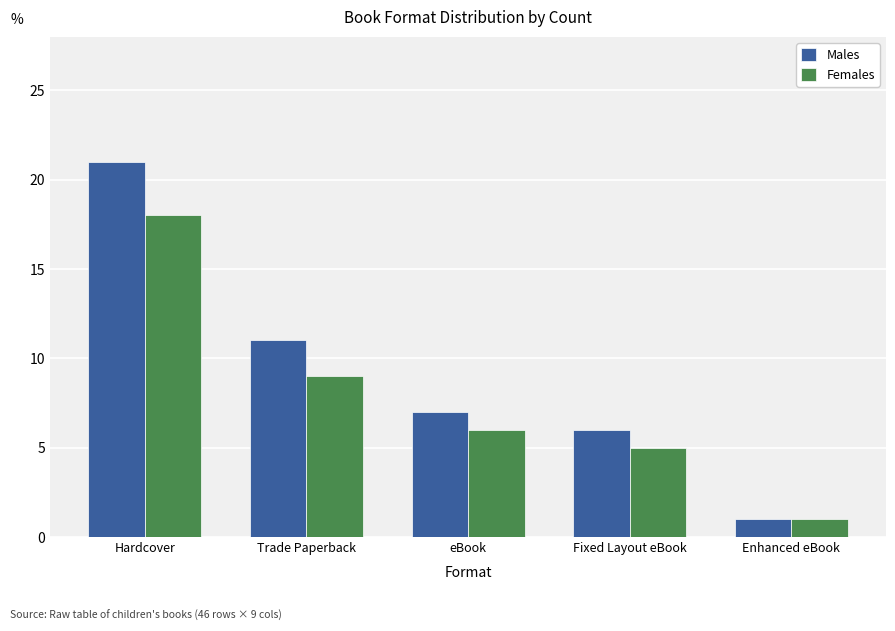

What is the label of the 2nd bar from the right?

Fixed Layout eBook